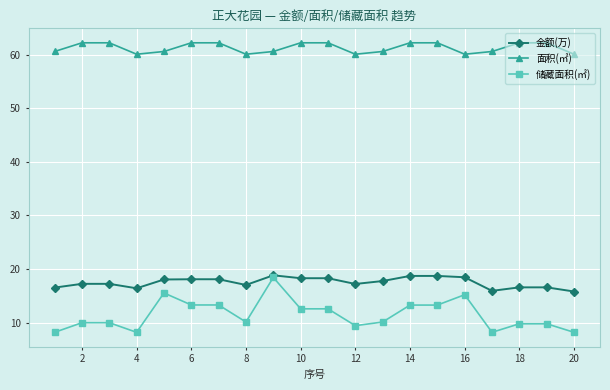

What is the greatest value displayed?

62.2